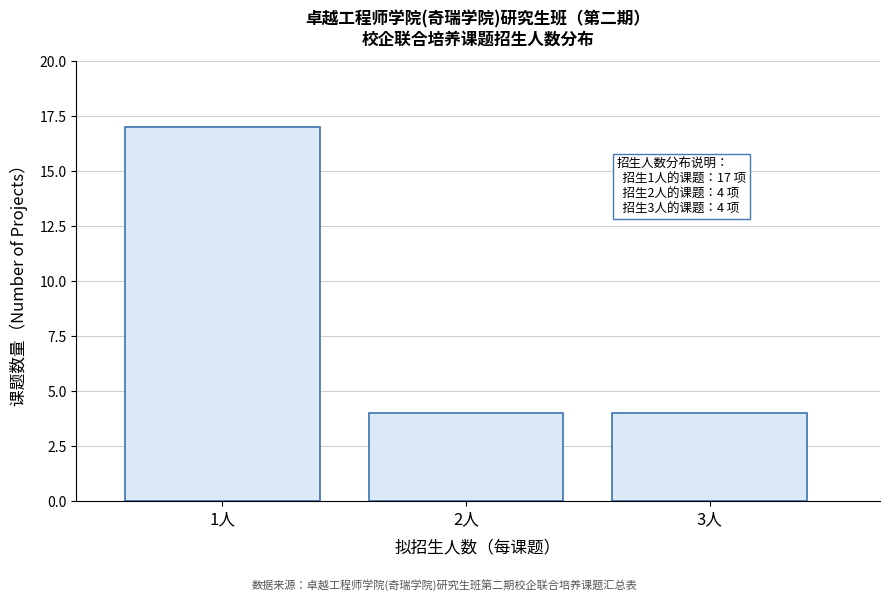

Reading left to right, transcribe all the data shown in this chart.

1人=17	2人=4	3人=4